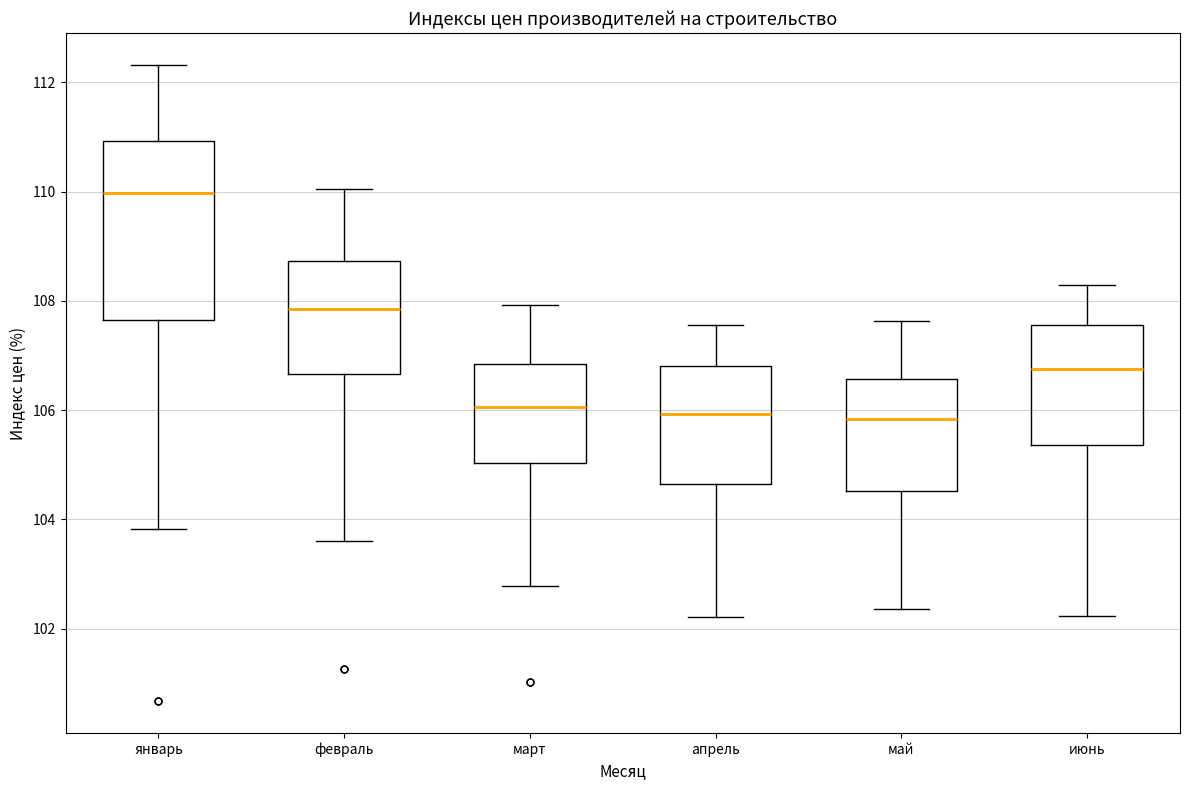

Comparing the boxes themselves (not the whiskers), which one is the tallest?

январь